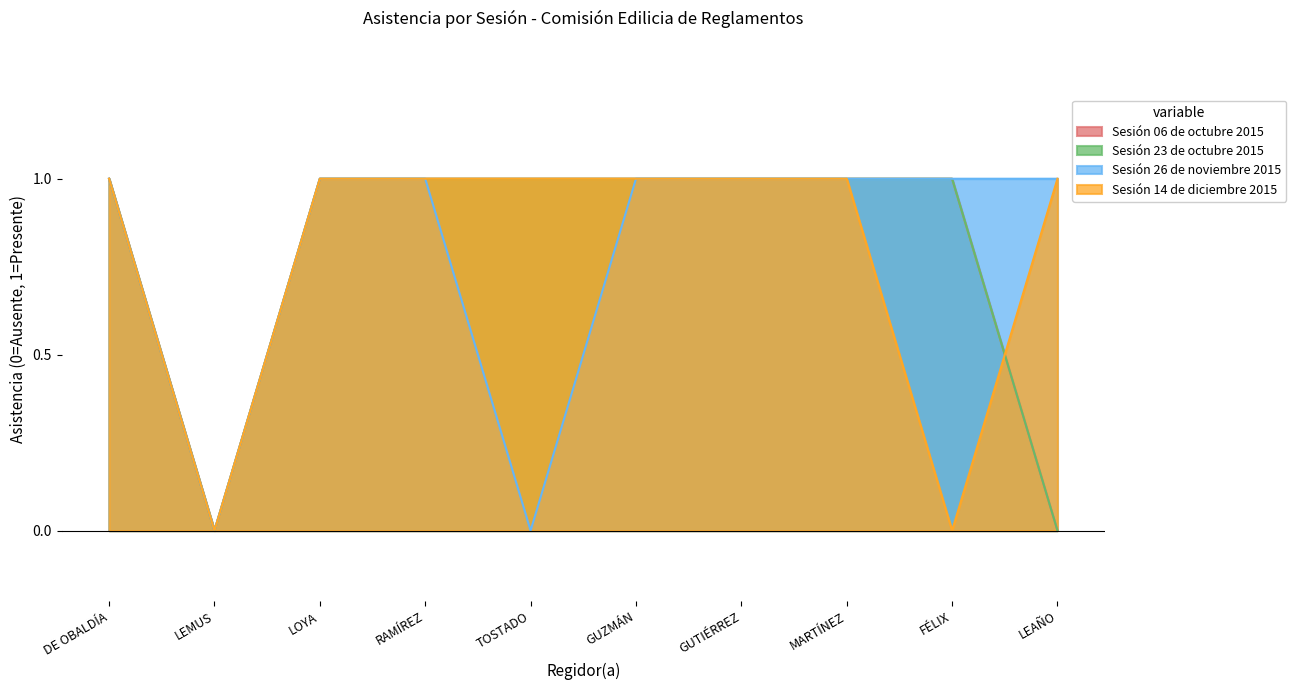

How many series are shown in this chart?

4